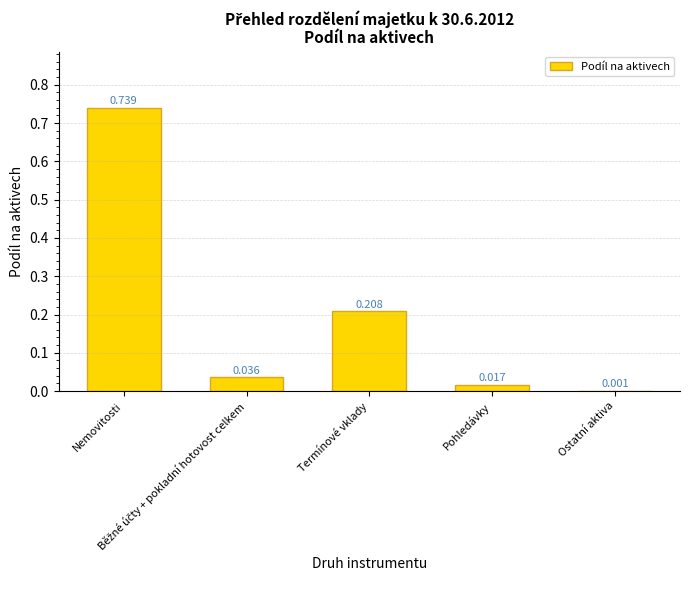

The value at Termínové vklady is 0.3. True or false?

False